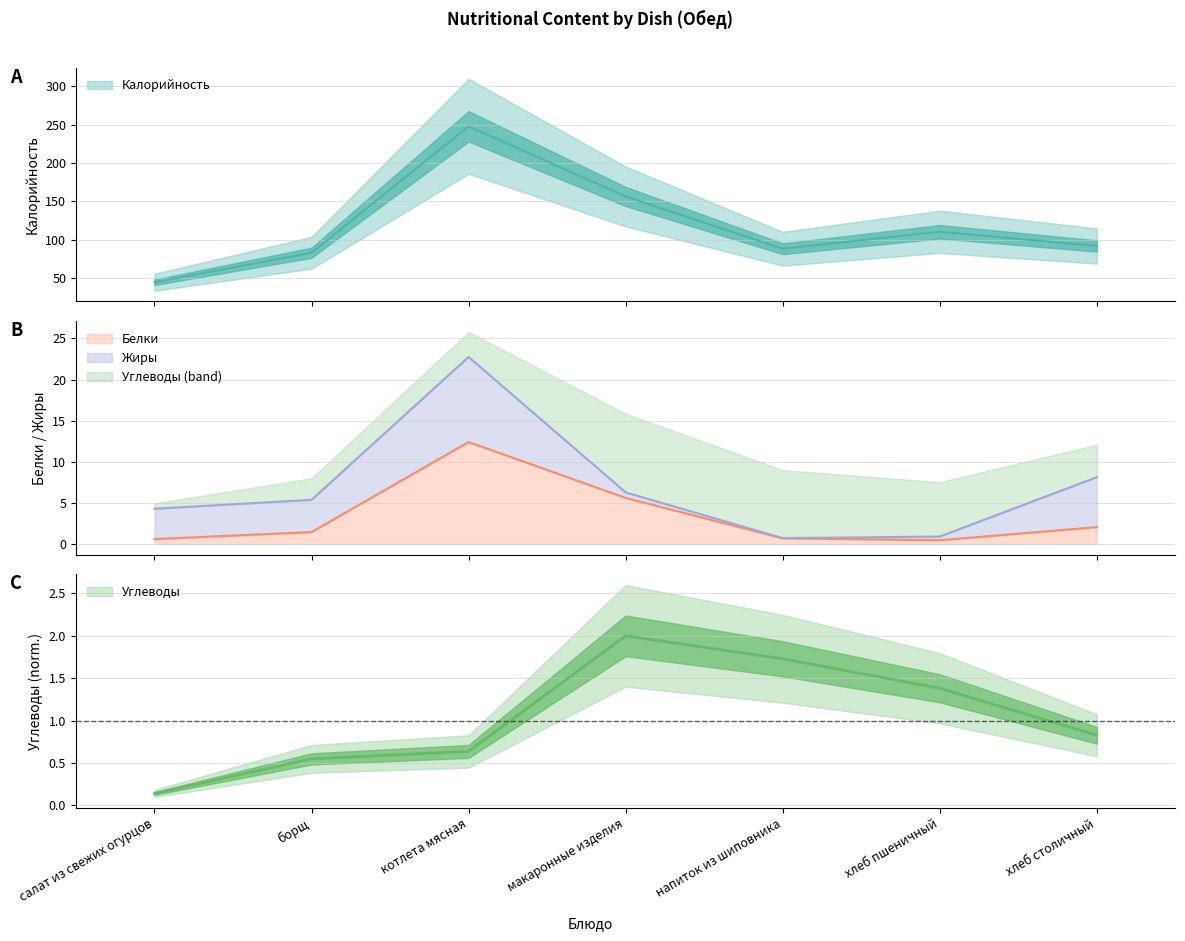

Which category has the highest value across all series?

котлета мясная